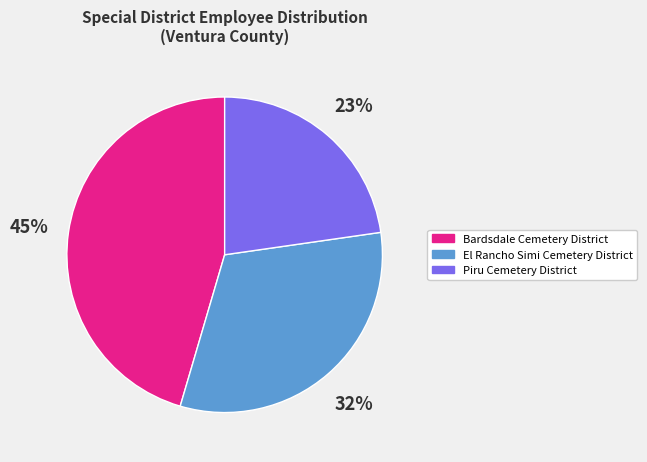

Between El Rancho Simi Cemetery District and Piru Cemetery District, which is larger?

El Rancho Simi Cemetery District